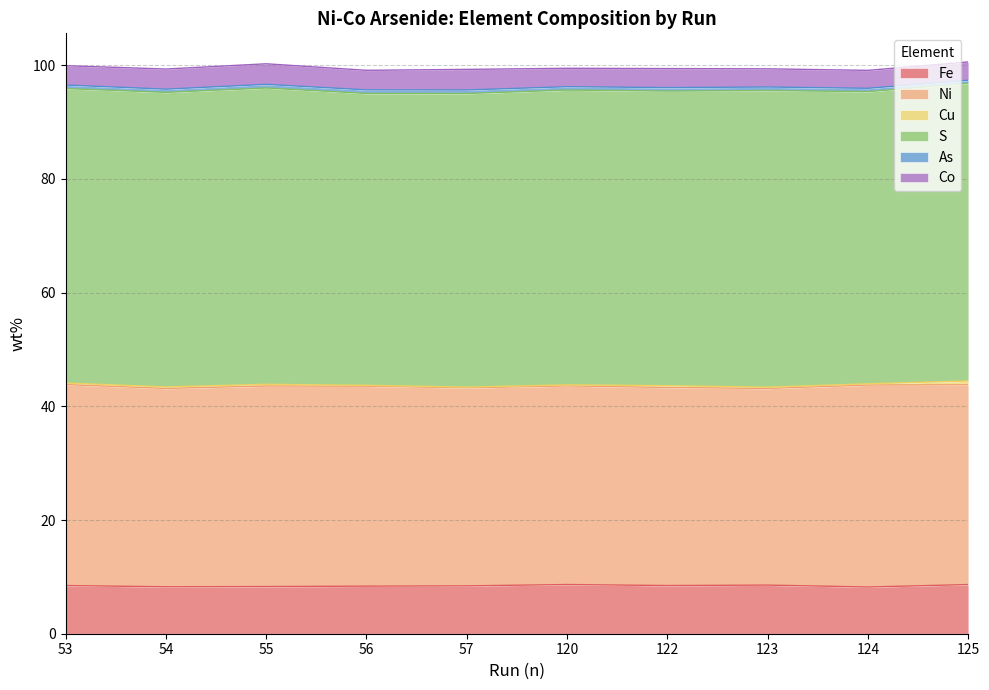

What is the value of the Co point at the 9th from the left?

3.2